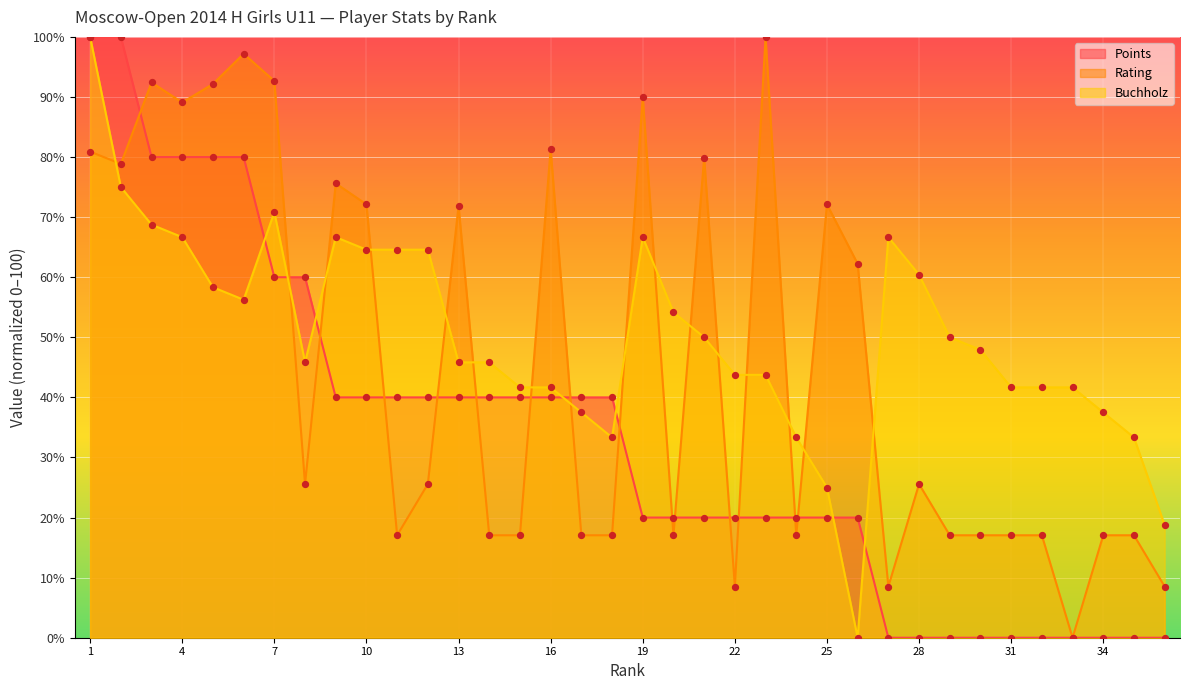

Which series contains the highest Y value?

Points